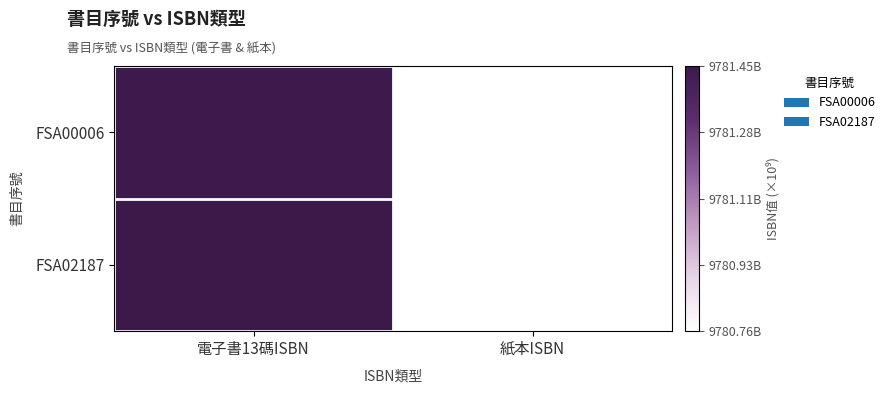

Reading right to left, transcribe all the data shown in this chart.

FSA00006: 紙本ISBN=0.0	電子書13碼ISBN=1.0
FSA02187: 紙本ISBN=0.0	電子書13碼ISBN=1.0